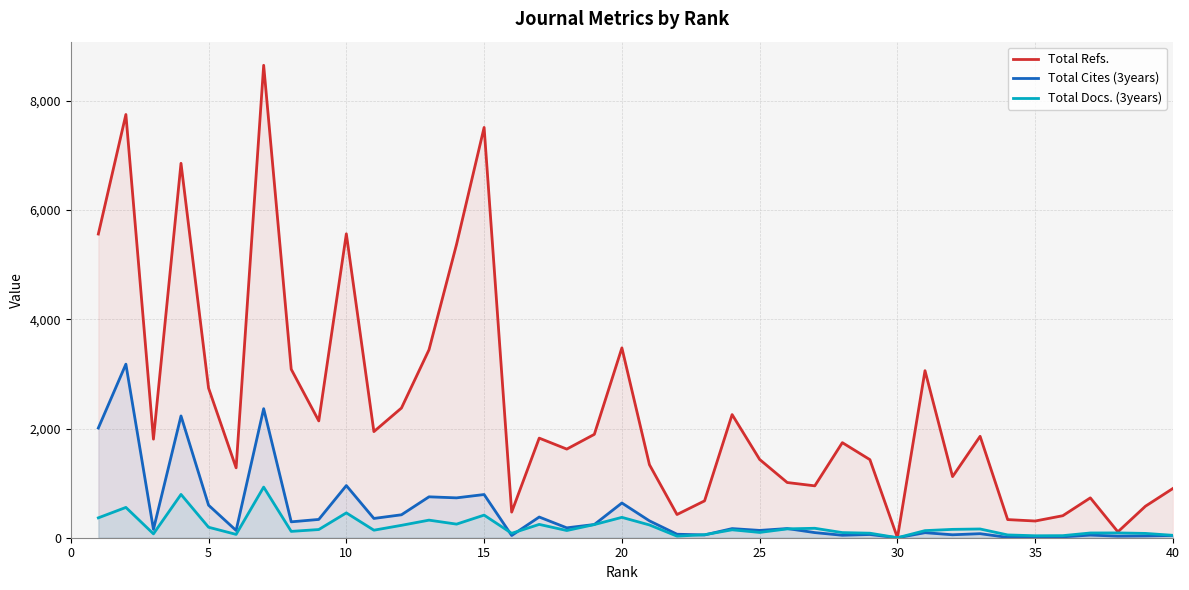

What value does the Total Docs. (3years) series have at 30, to the nearest 100?

0